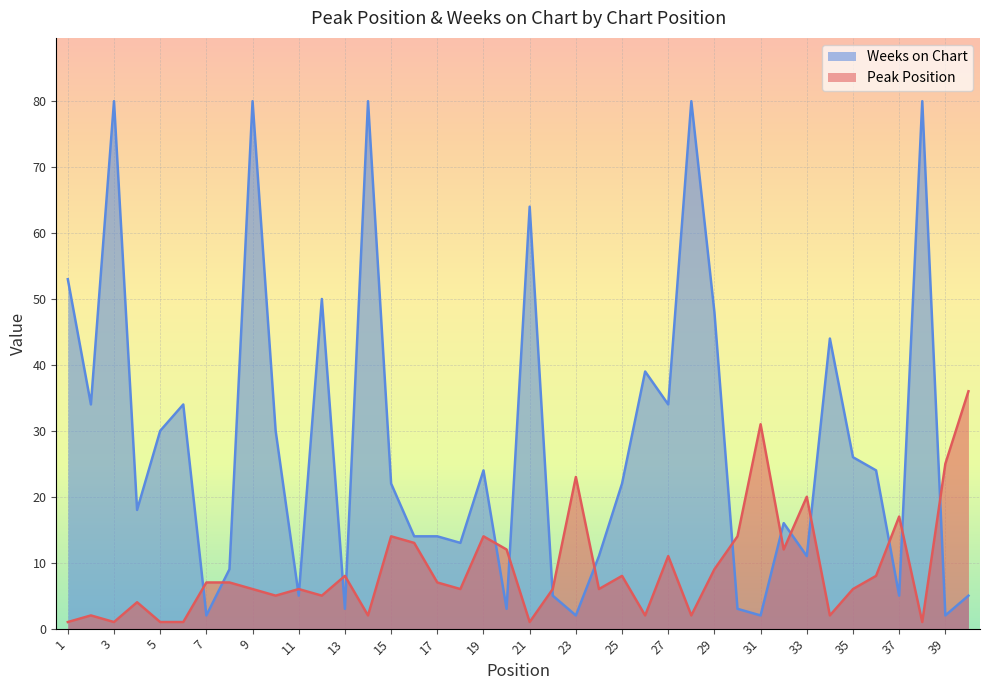

What is the sum of the Weeks on Chart values at 24 and 7?

13